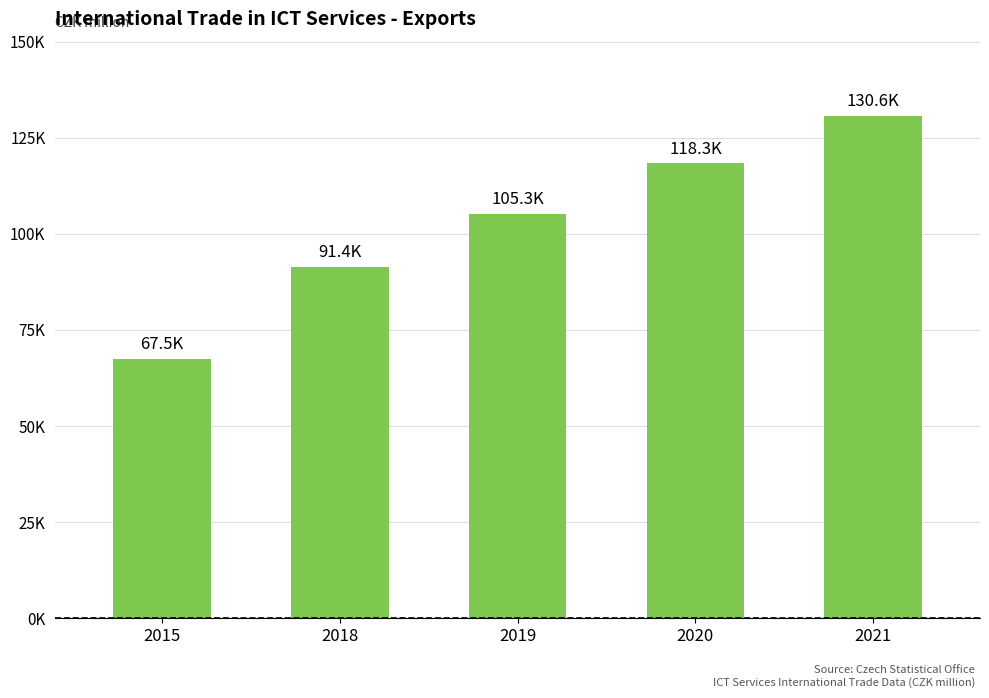

Where is the data nearest to the value 99044?

2019